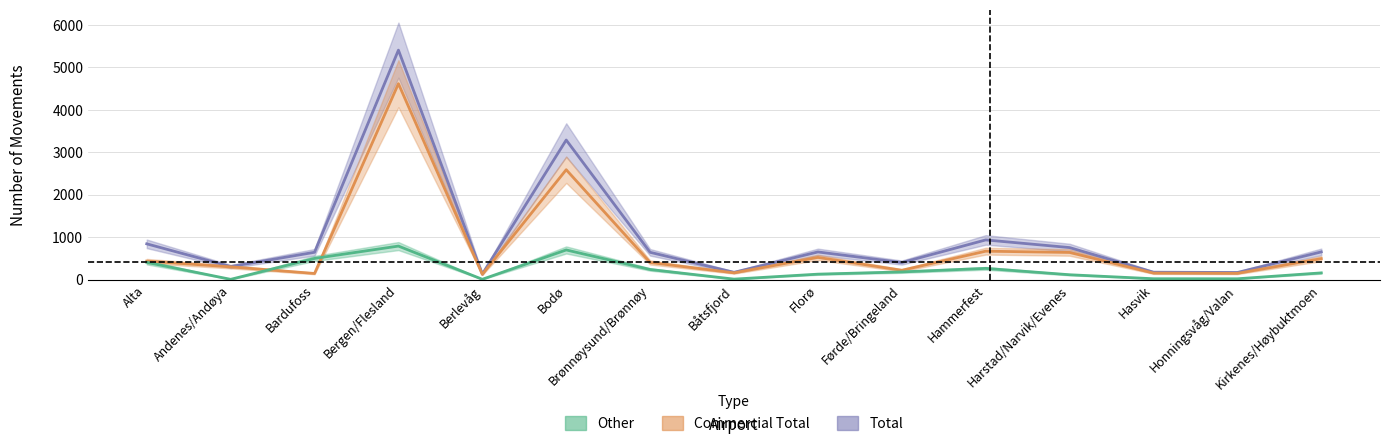

The Other (col_10) series shows 373 at Hammerfest. True or false?

False